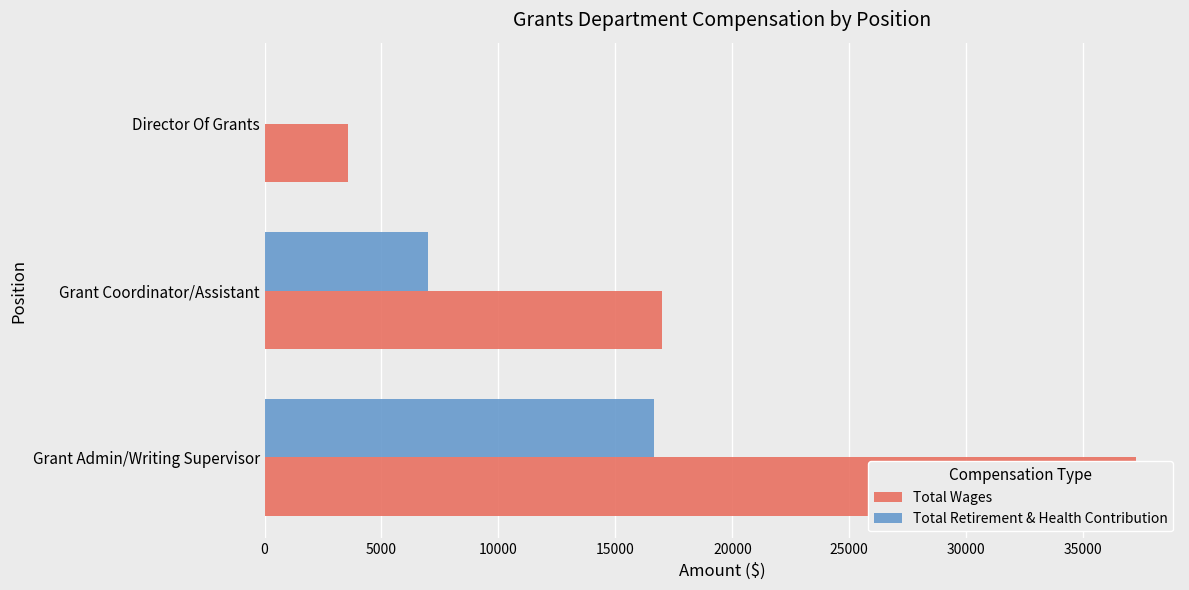

Count the number of data series in this chart.

2